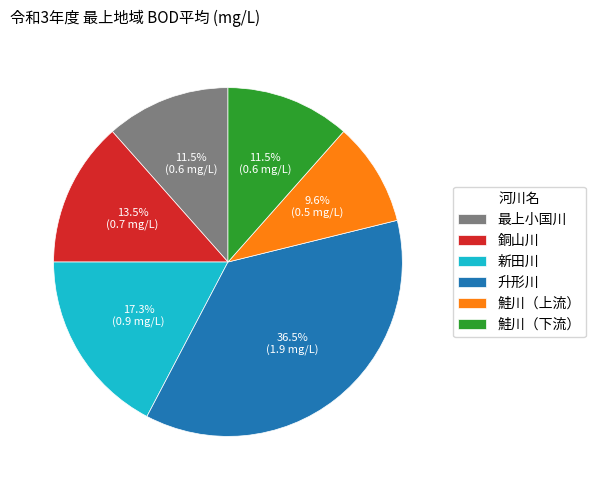

True or false: 銅山川 accounts for 28% of the total.

False